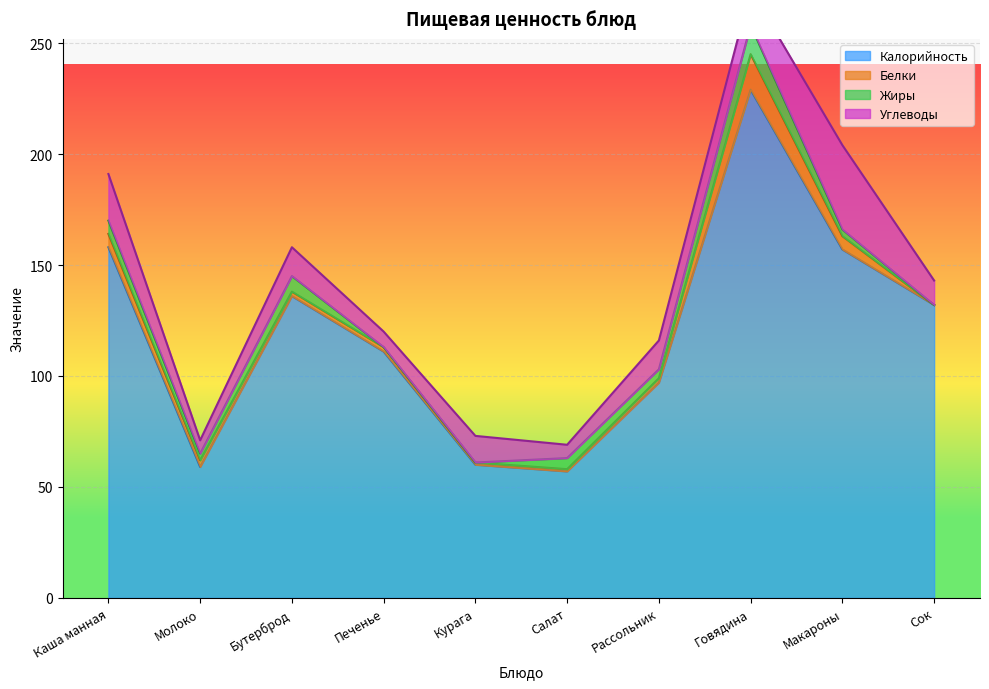

Which series has the largest total across all categories?

Калорийность